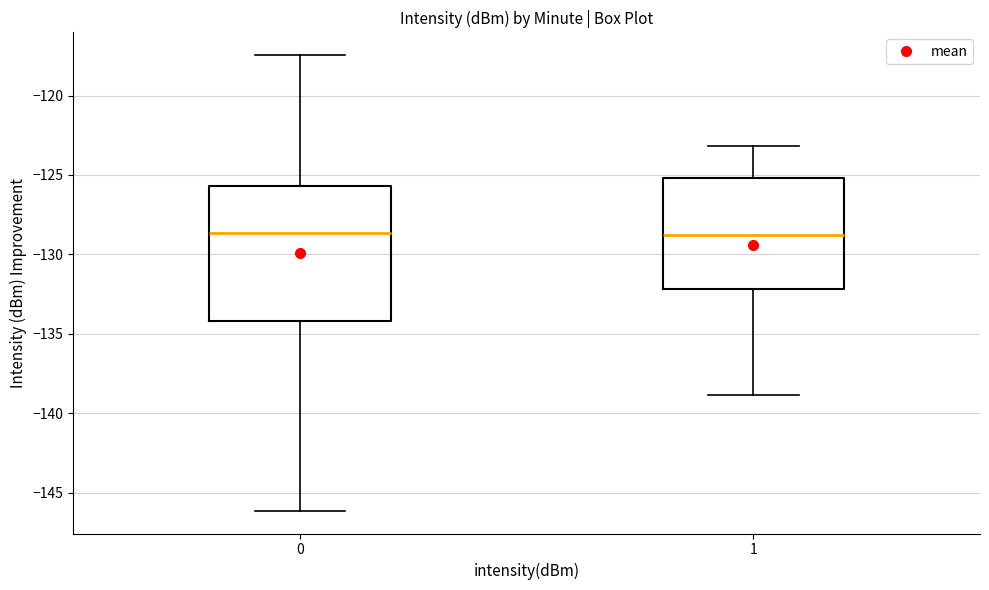

Reading left to right, read every box against the y-axis: the position of its median line, the range the box covers, and the ends of its whiskers. The values are not printed on the chart, so give them approximately, as read against the axis.

0: median -128.5, box -134.0 to -125.5, whiskers -146.0 to -117.5
1: median -129.0, box -132.0 to -125.0, whiskers -139.0 to -123.0